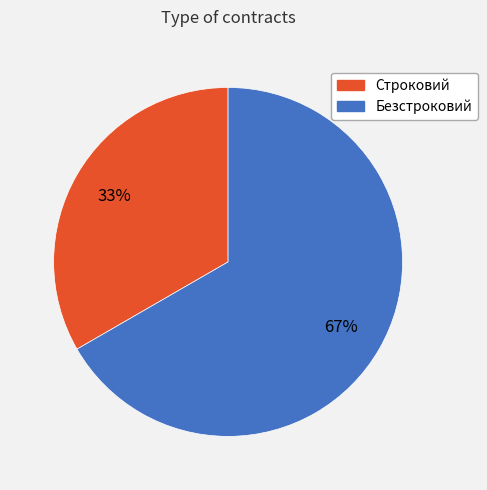

To the nearest percent, what percentage of the pie is Строковий?

33%